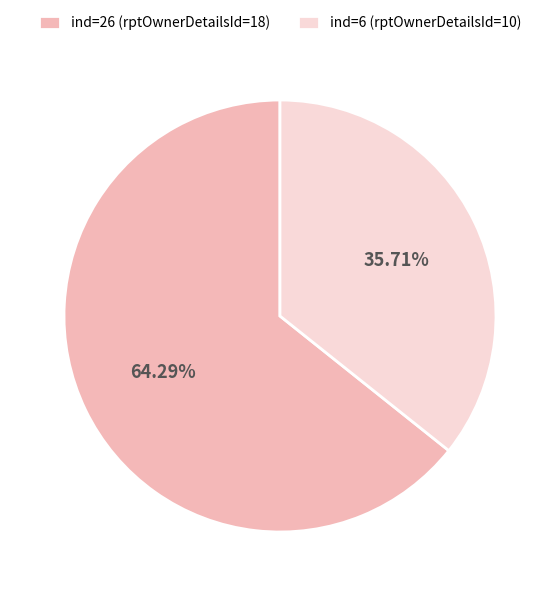

Combined, do ind=6 (rptOwnerDetailsId=10) and ind=26 (rptOwnerDetailsId=18) account for over 50%?

Yes